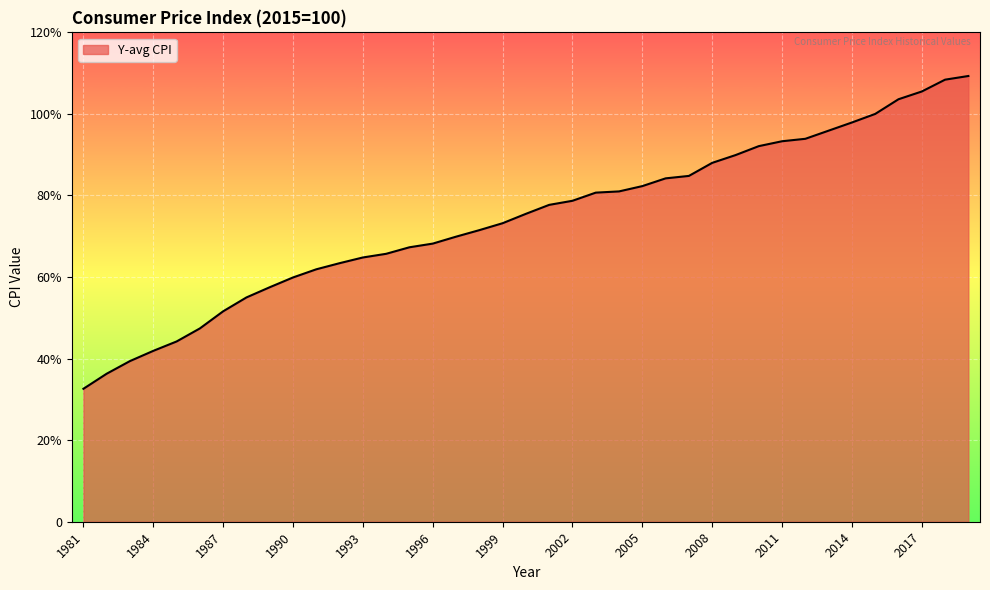

What is the value of the 33rd point from the left?

95.9